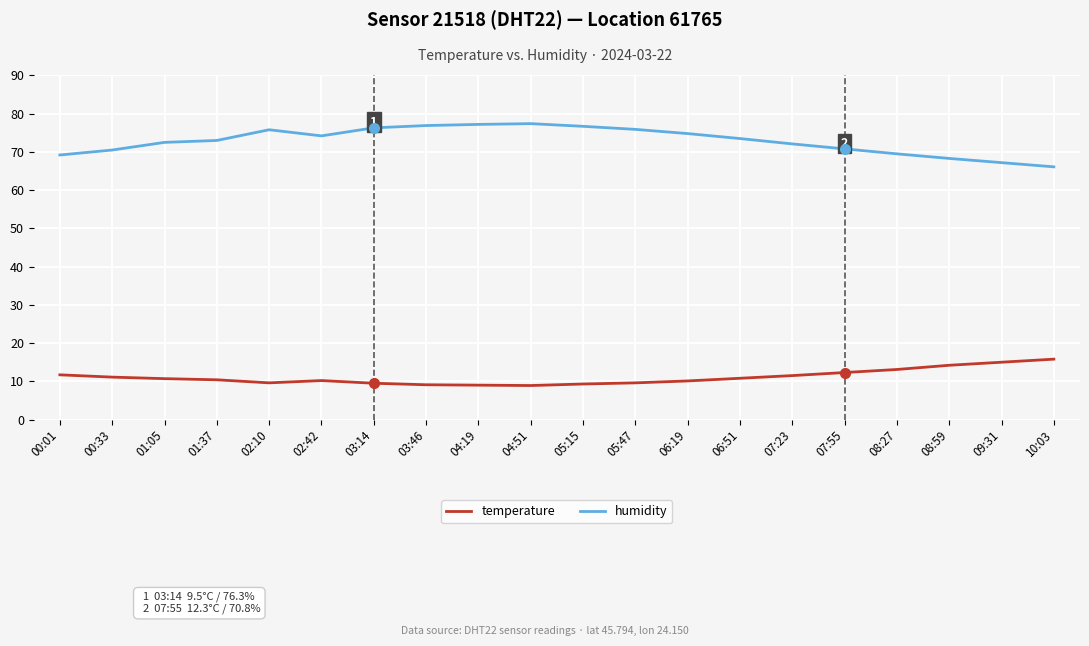

List the series in order of their peak value, lowest first.

temperature, humidity